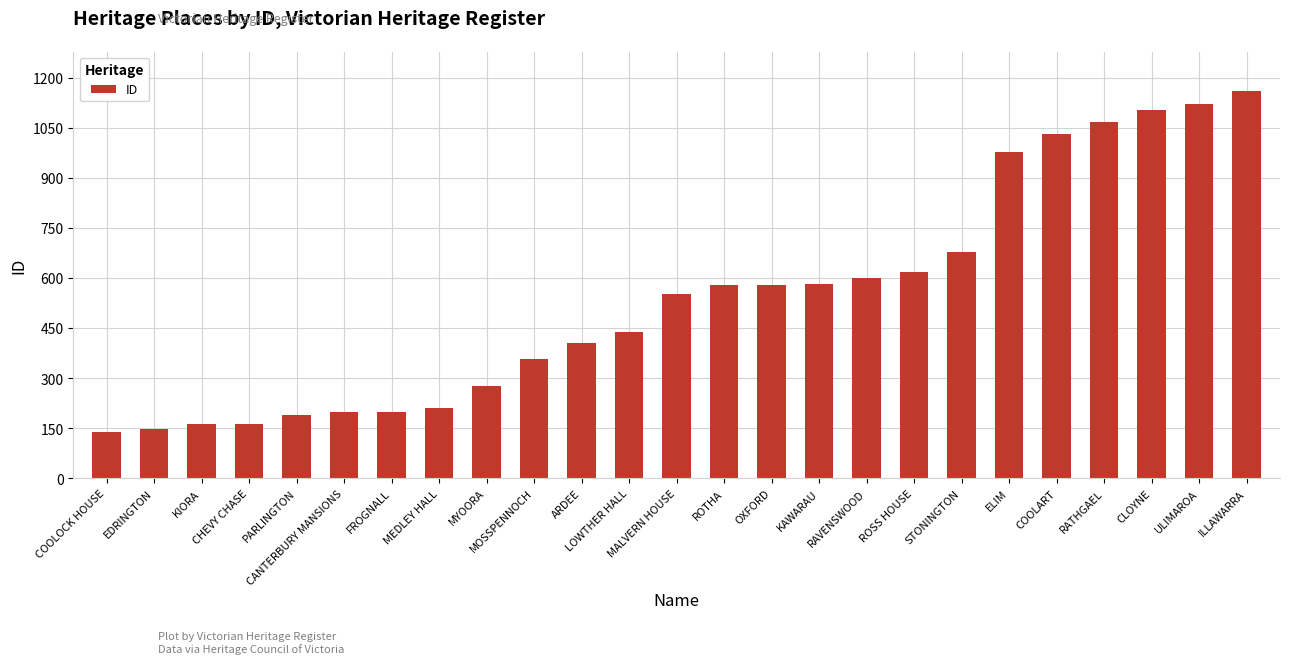

What is the approximate value at LOWTHER HALL?

439